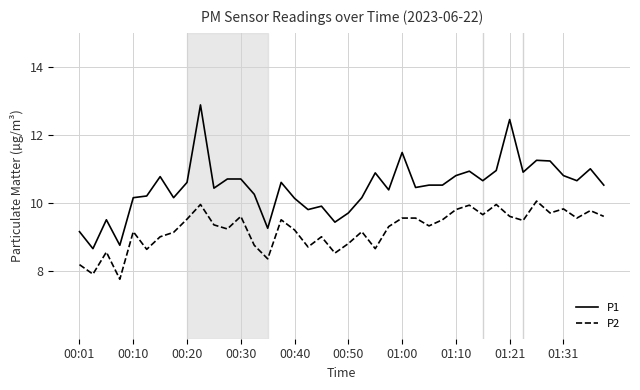

What is the sum of all P1 values?

418.2